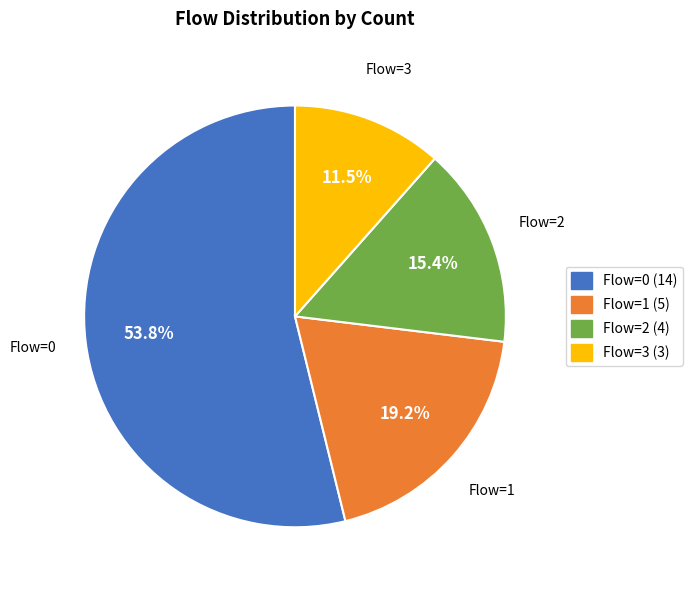

Is there any slice that represents more than half of the pie?

Yes